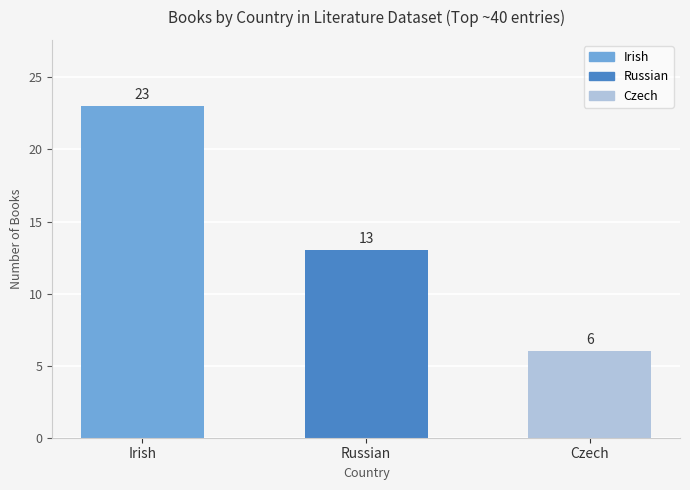

What is the difference between the values at Czech and Russian?

7